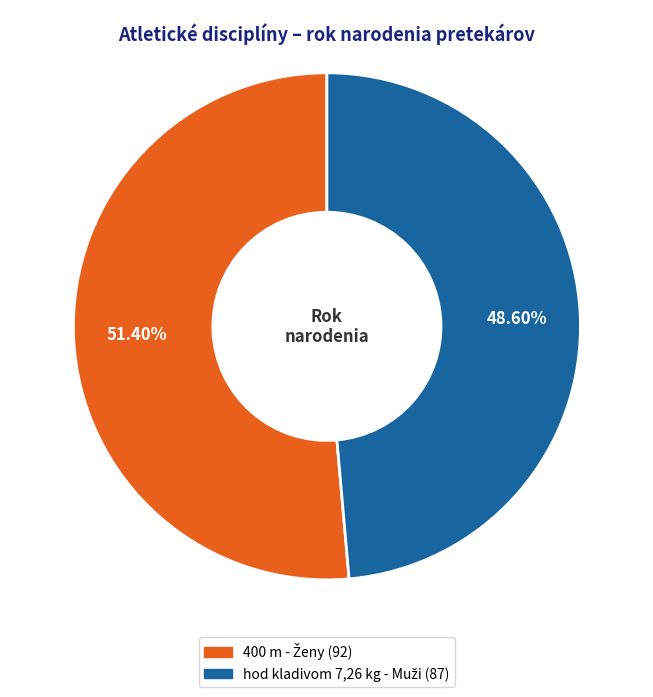

Which has a higher value, hod kladivom 7,26 kg - Muži or 400 m - Ženy?

400 m - Ženy